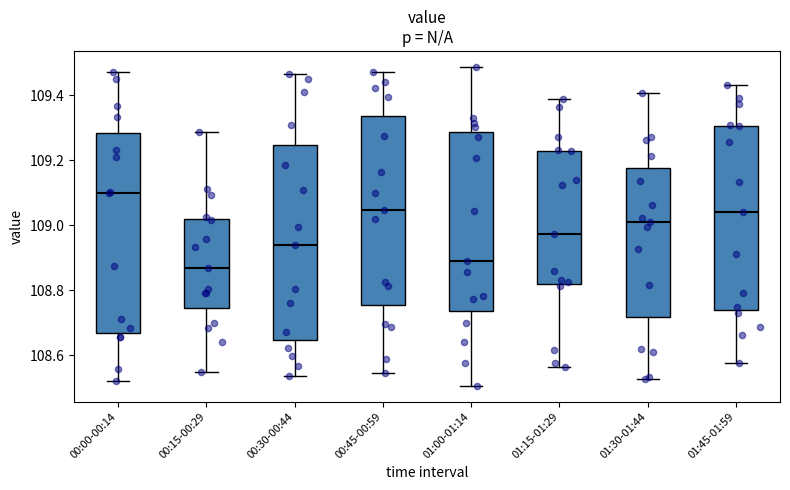

Reading left to right, read every box against the y-axis: the position of its median line, the range the box covers, and the ends of its whiskers. The values are not printed on the chart, so give them approximately, as read against the axis.

00:00-00:14: median 109.10, box 108.66 to 109.28, whiskers 108.52 to 109.46
00:15-00:29: median 108.86, box 108.74 to 109.02, whiskers 108.54 to 109.28
00:30-00:44: median 108.94, box 108.64 to 109.24, whiskers 108.54 to 109.46
00:45-00:59: median 109.04, box 108.76 to 109.34, whiskers 108.54 to 109.46
01:00-01:14: median 108.88, box 108.74 to 109.28, whiskers 108.50 to 109.48
01:15-01:29: median 108.98, box 108.82 to 109.22, whiskers 108.56 to 109.38
01:30-01:44: median 109.00, box 108.72 to 109.18, whiskers 108.52 to 109.40
01:45-01:59: median 109.04, box 108.74 to 109.30, whiskers 108.58 to 109.42